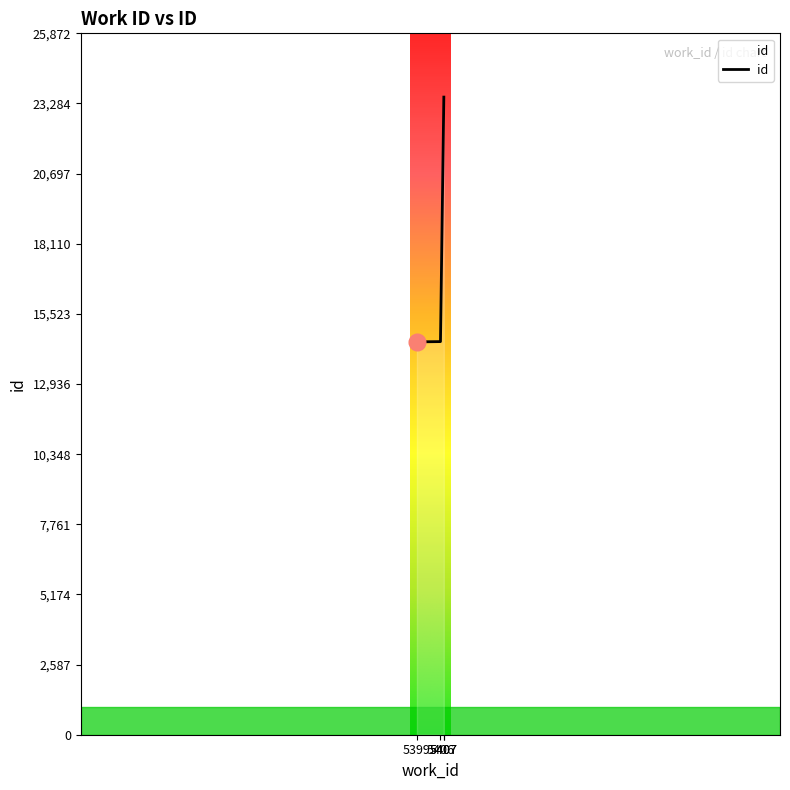

Where is the data nearest to the value 19005?

5406